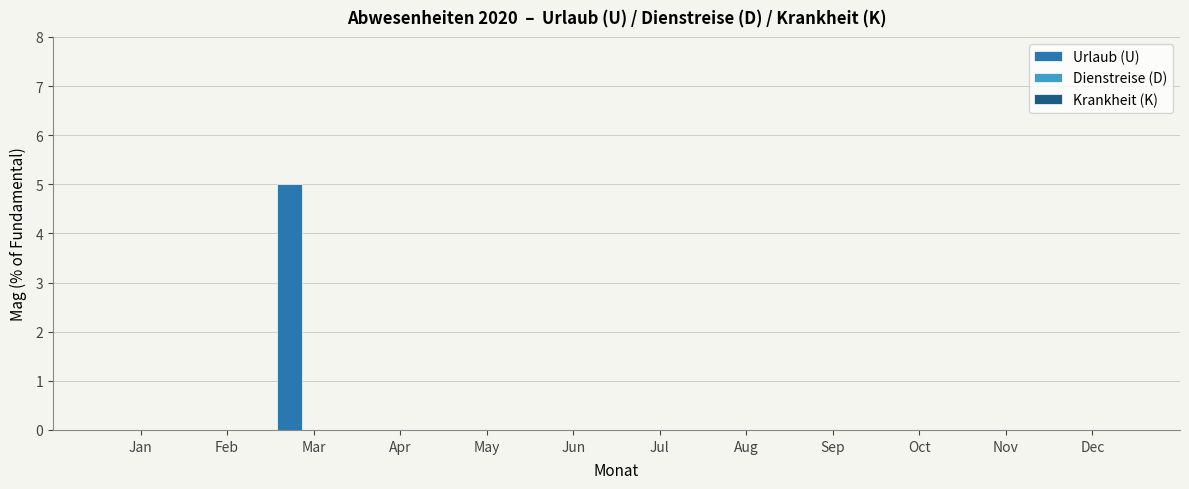

What is the sum of all values?

5